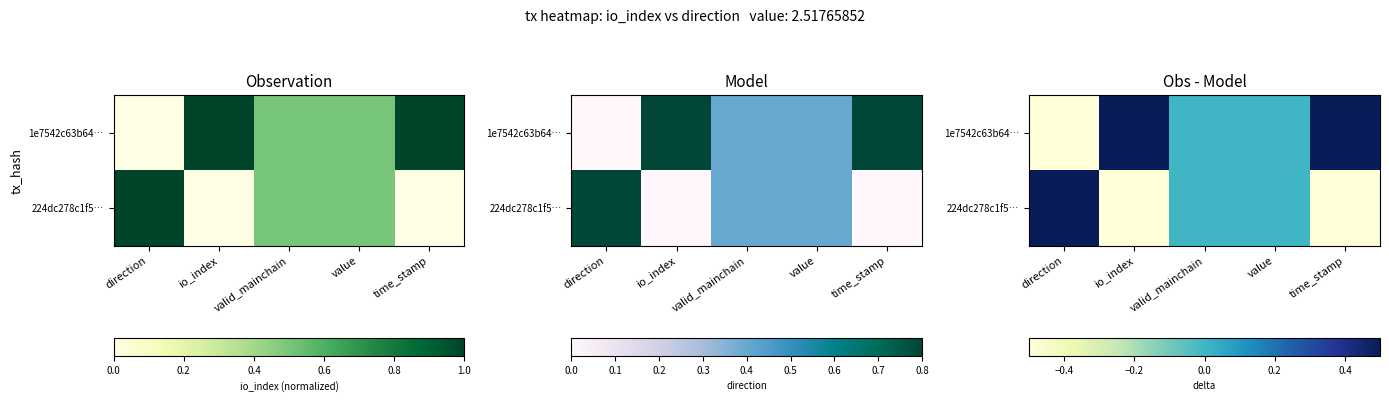

Which series has the largest range (max minus min)?

1e7542c63b64…